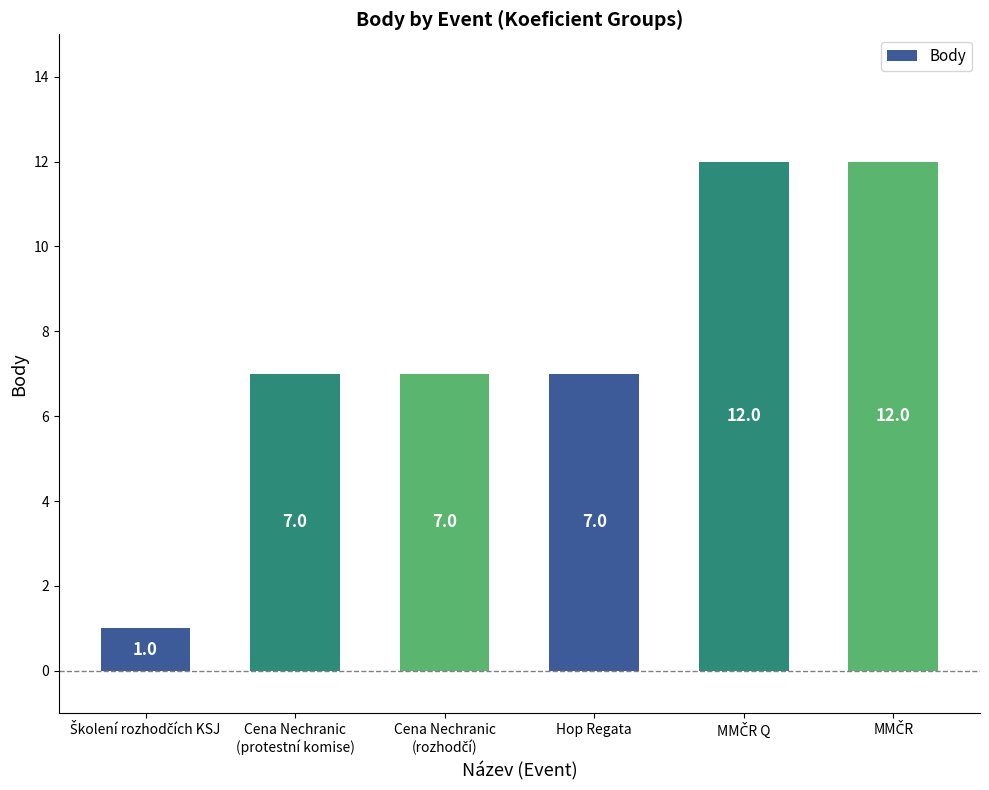

What is the value of the 2nd bar from the left?

7